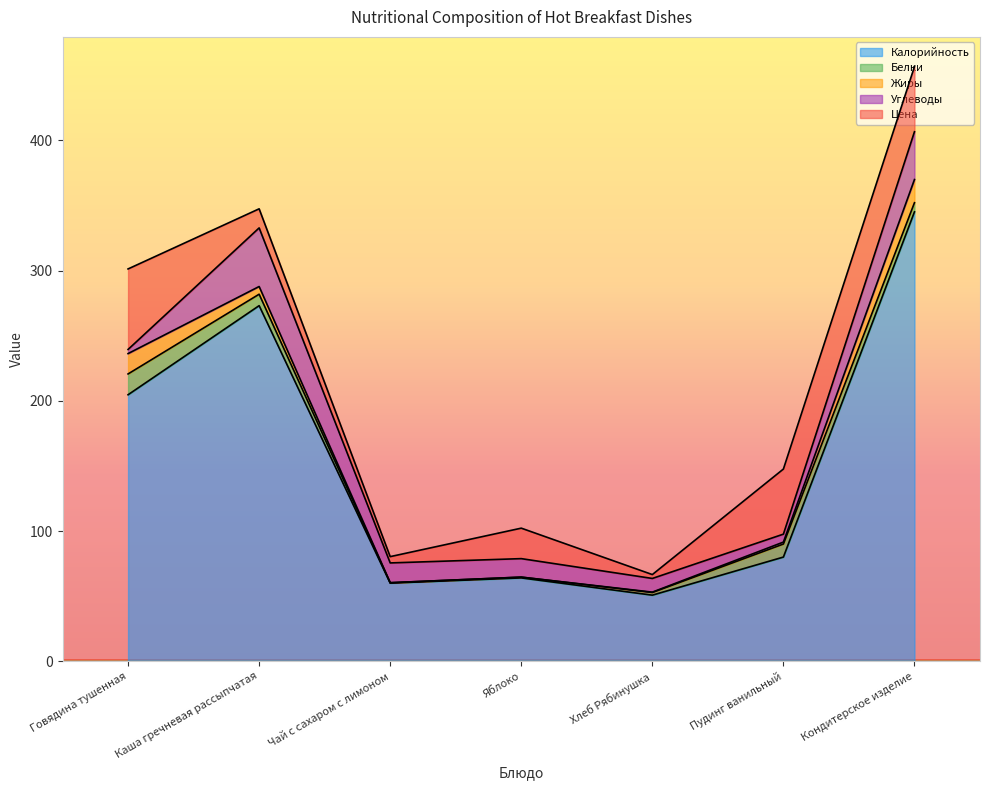

List the labels in order of Углеводы value, largest first.

Каша гречневая рассыпчатая, Кондитерское изделие, Чай с сахаром с лимоном, Яблоко, Хлеб Рябинушка, Пудинг ванильный, Говядина тушенная